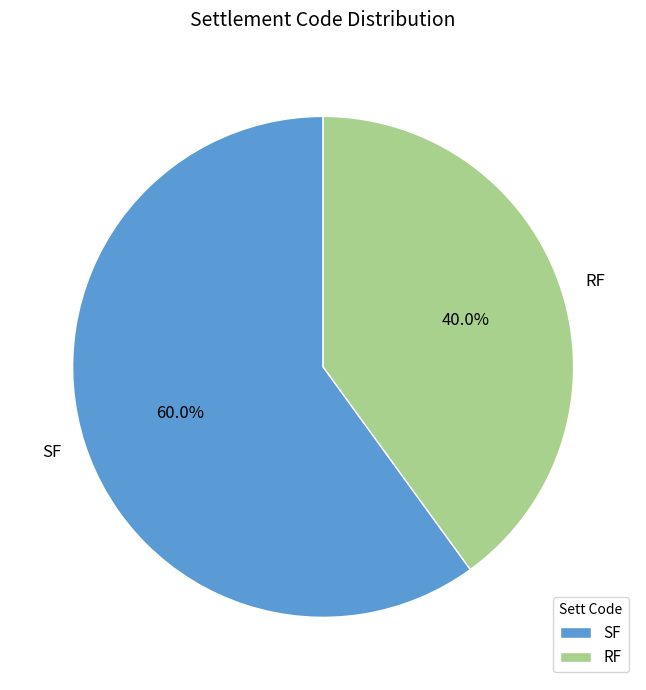

Does SF represent more than half of the total?

Yes